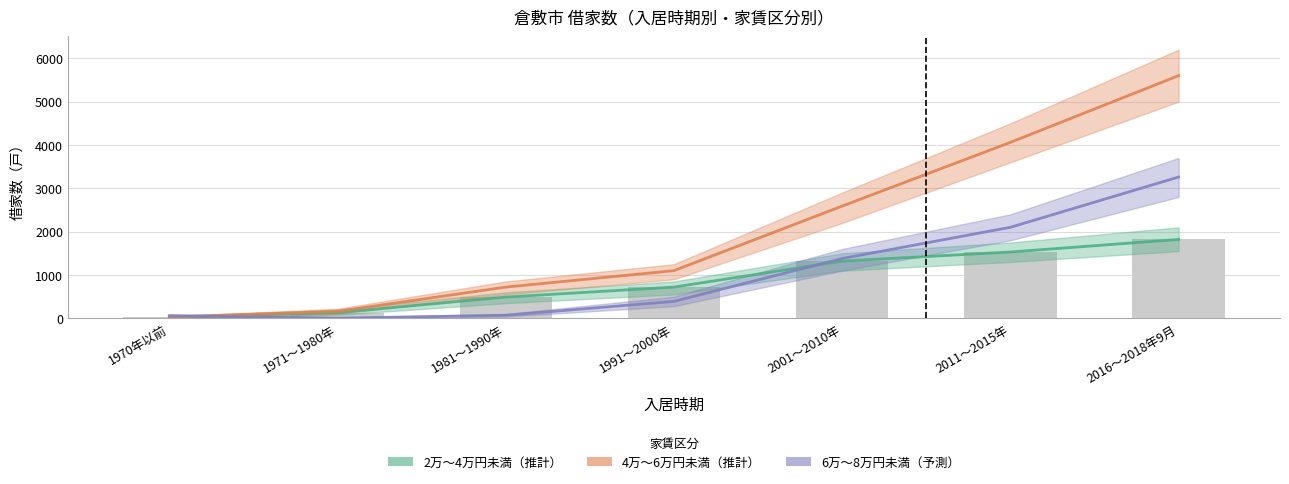

What is the label of the 3rd bar from the left?

1981～1990年